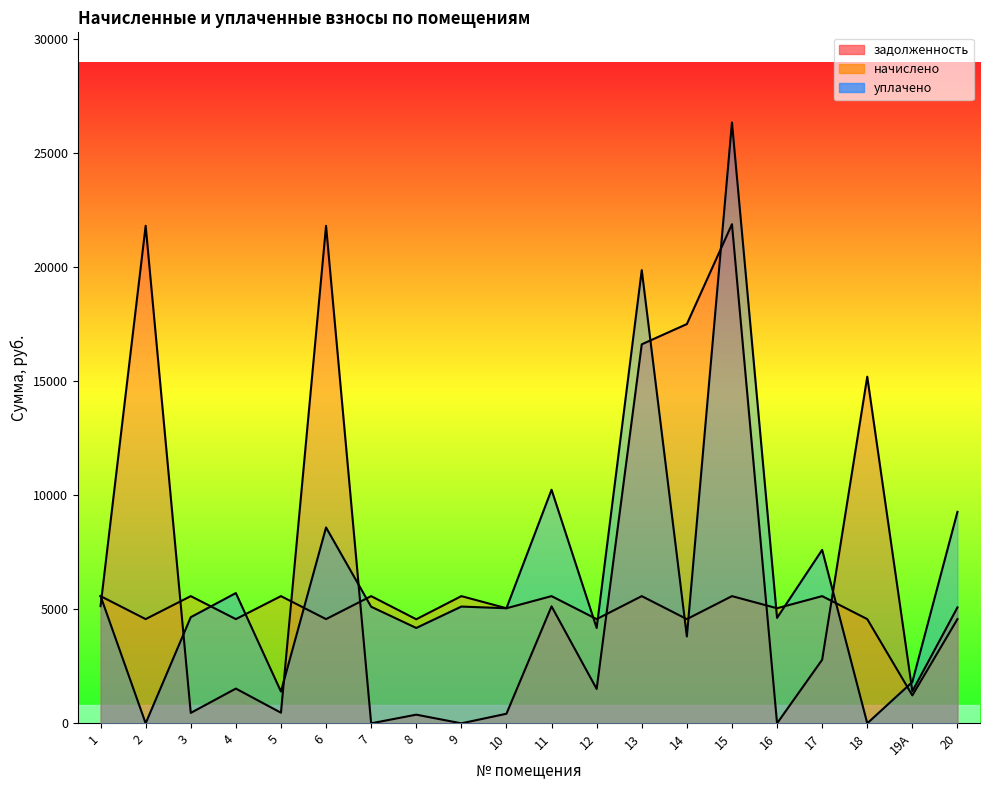

Which category has the highest value across all series?

15